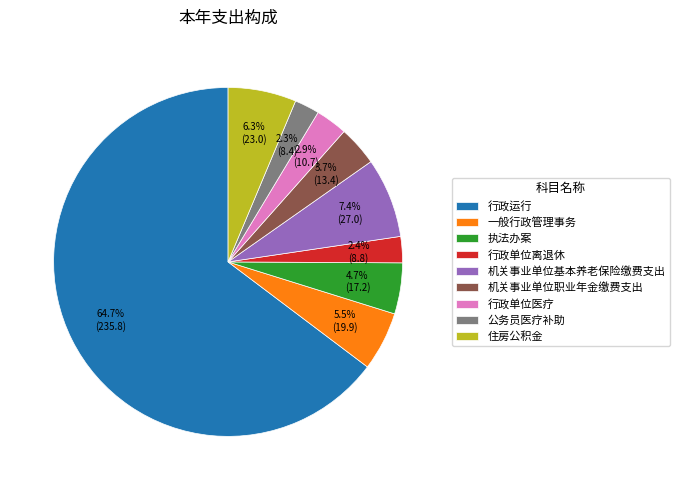

Combined, do 公务员医疗补助 and 行政运行 account for over 50%?

Yes